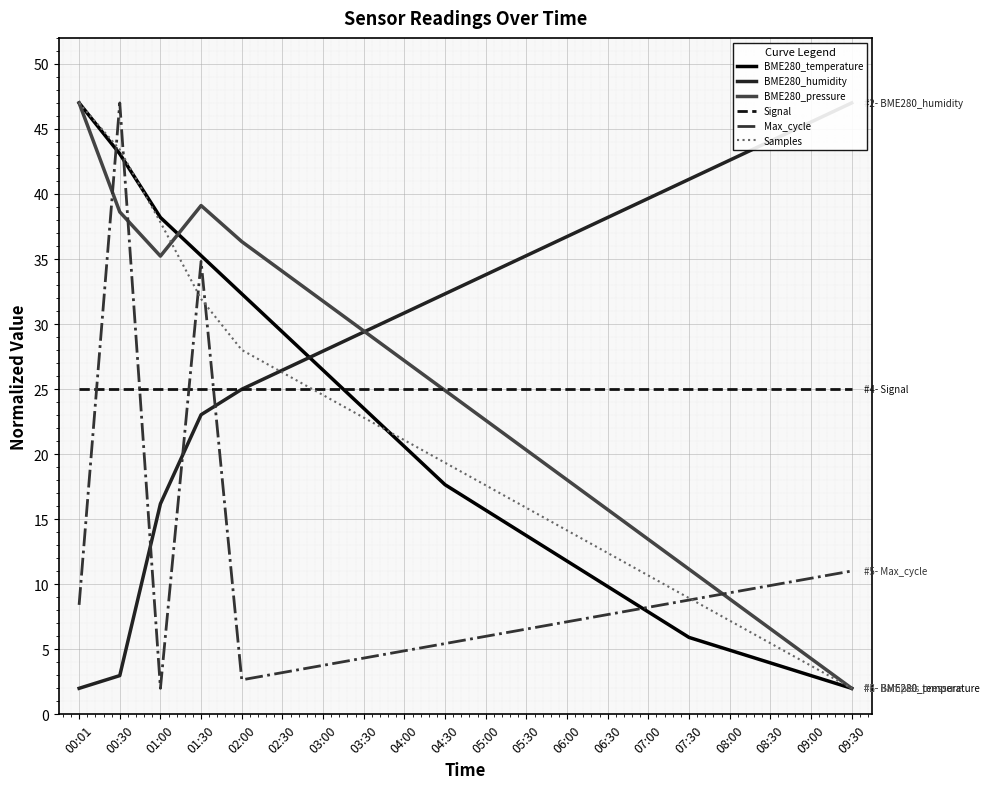

The value of BME280_pressure at 02:00 is 61.5. True or false?

False